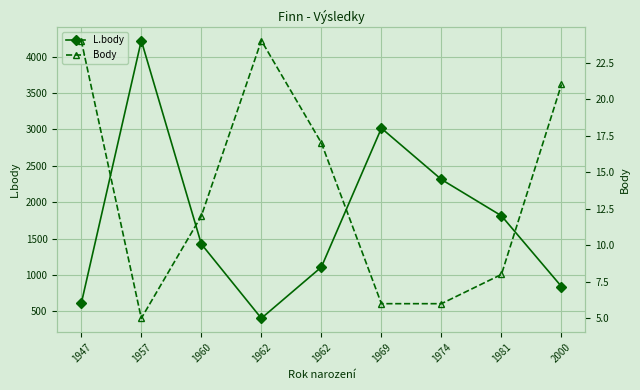

At how many categories does at least one series exceed 1053?

6